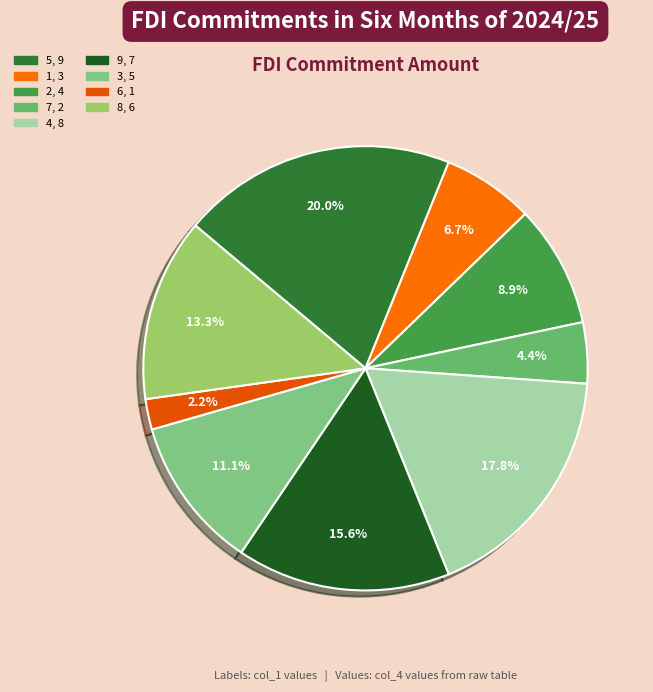

Which slice is the largest?

9